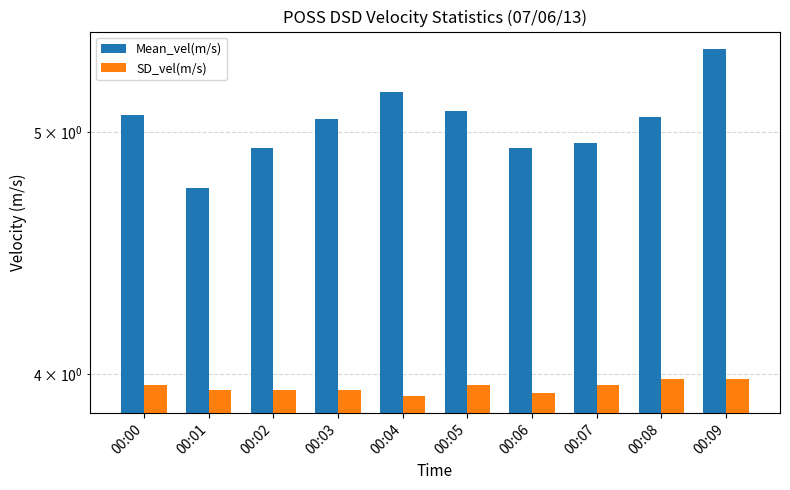

Where is Mean_vel(m/s) nearest to the value 5?

00:07